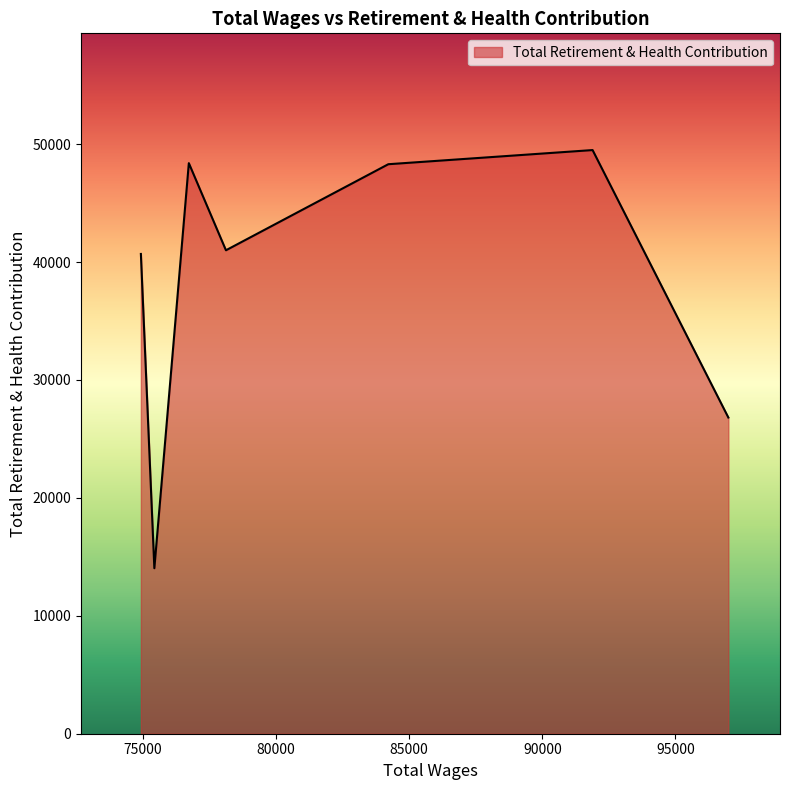

What is the smallest value displayed?

14035